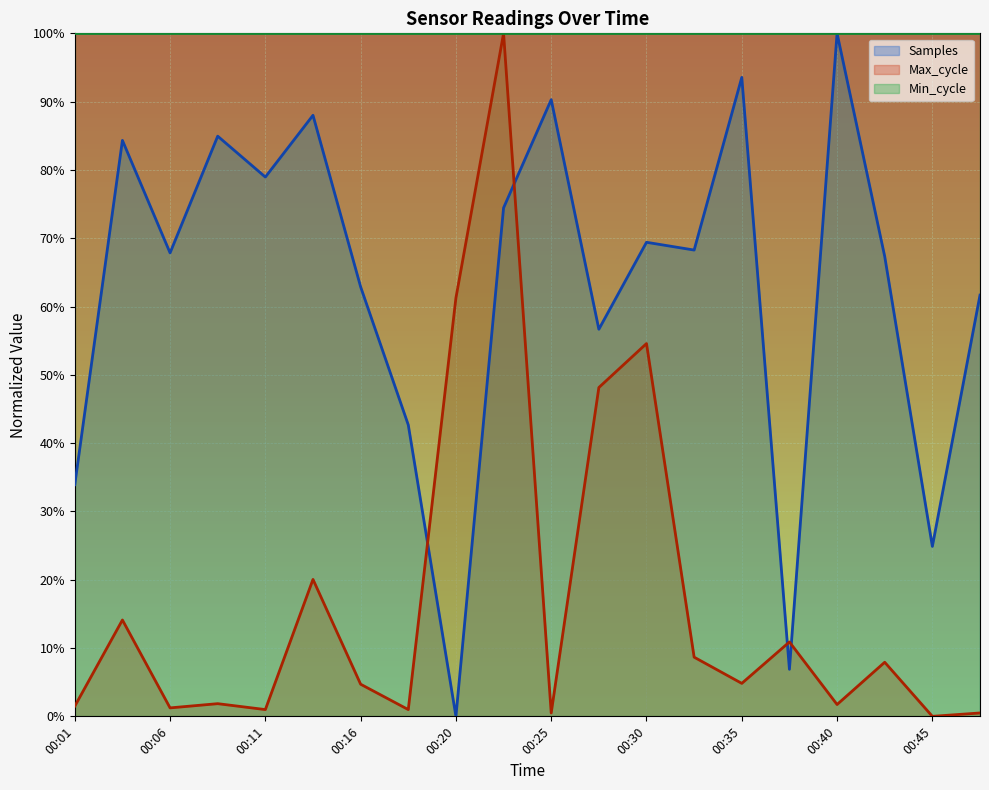

Reading left to right, list all the values displayed in this chart.

Samples: 00:01=0.3	00:03=0.8	00:06=0.7	00:08=0.8	00:11=0.8	00:13=0.9	00:16=0.6	00:18=0.4	00:20=0.0	00:23=0.7	00:25=0.9	00:28=0.6	00:30=0.7	00:33=0.7	00:35=0.9	00:38=0.1	00:40=1.0	00:42=0.7	00:45=0.2	00:47=0.6
Max_cycle: 00:01=0.0	00:03=0.1	00:06=0.0	00:08=0.0	00:11=0.0	00:13=0.2	00:16=0.0	00:18=0.0	00:20=0.6	00:23=1.0	00:25=0.0	00:28=0.5	00:30=0.5	00:33=0.1	00:35=0.0	00:38=0.1	00:40=0.0	00:42=0.1	00:45=0.0	00:47=0.0